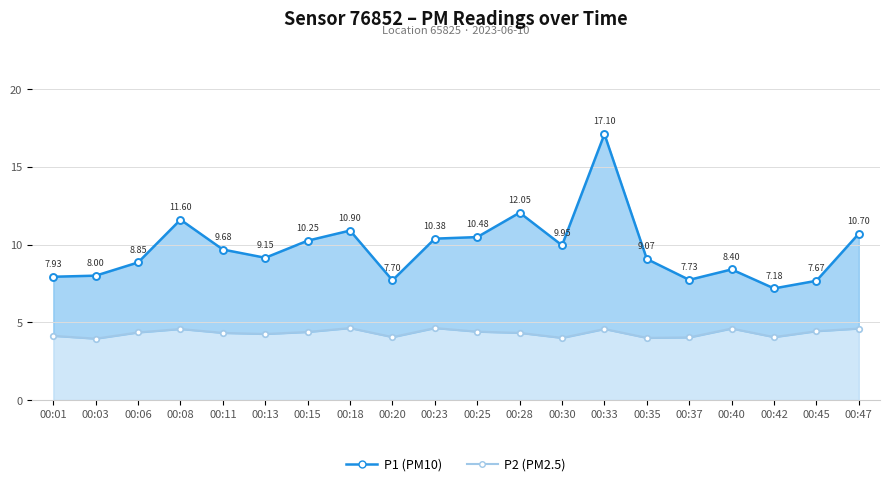

What are all the series names shown in the legend?

P1 (PM10), P2 (PM2.5)